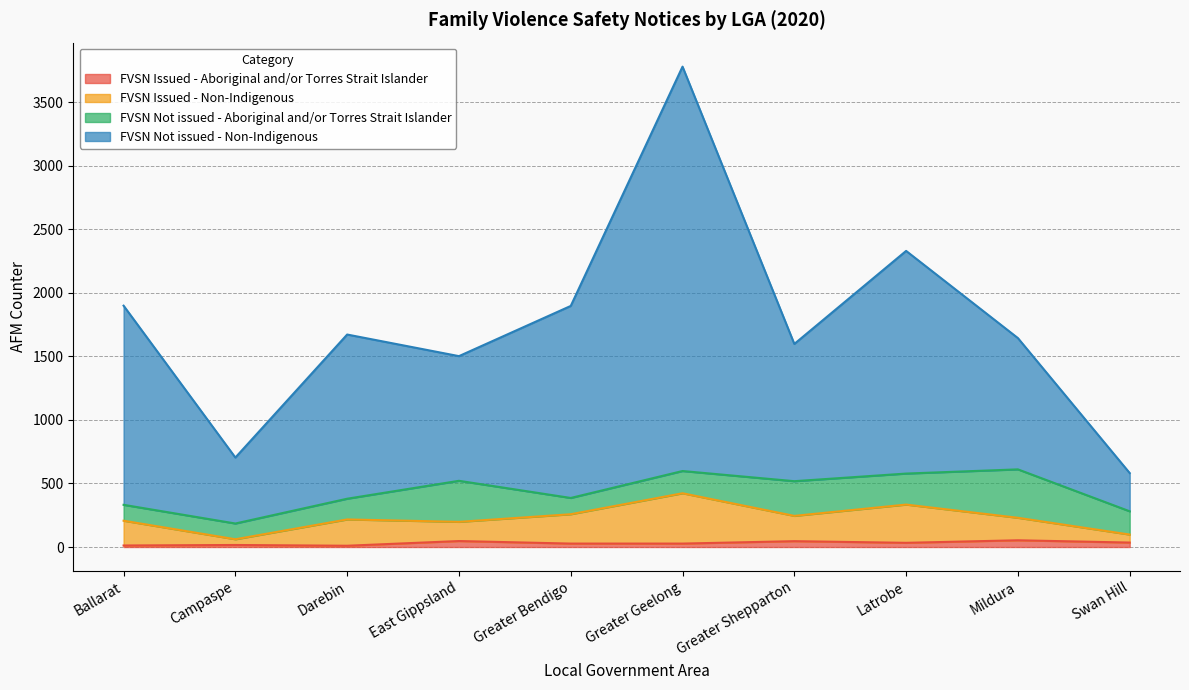

True or false: FVSN Issued - Non-Indigenous and FVSN Not issued - Non-Indigenous cross at least once.

False